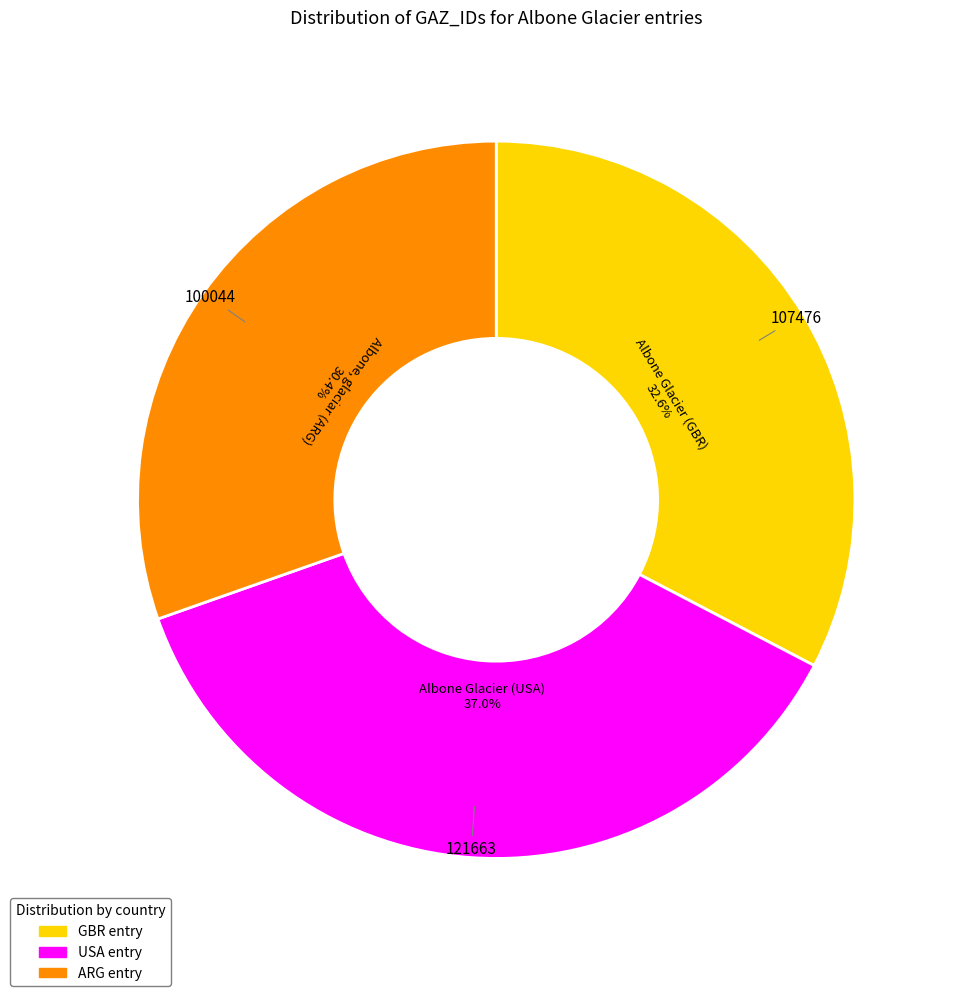

Does any single category account for the majority?

No